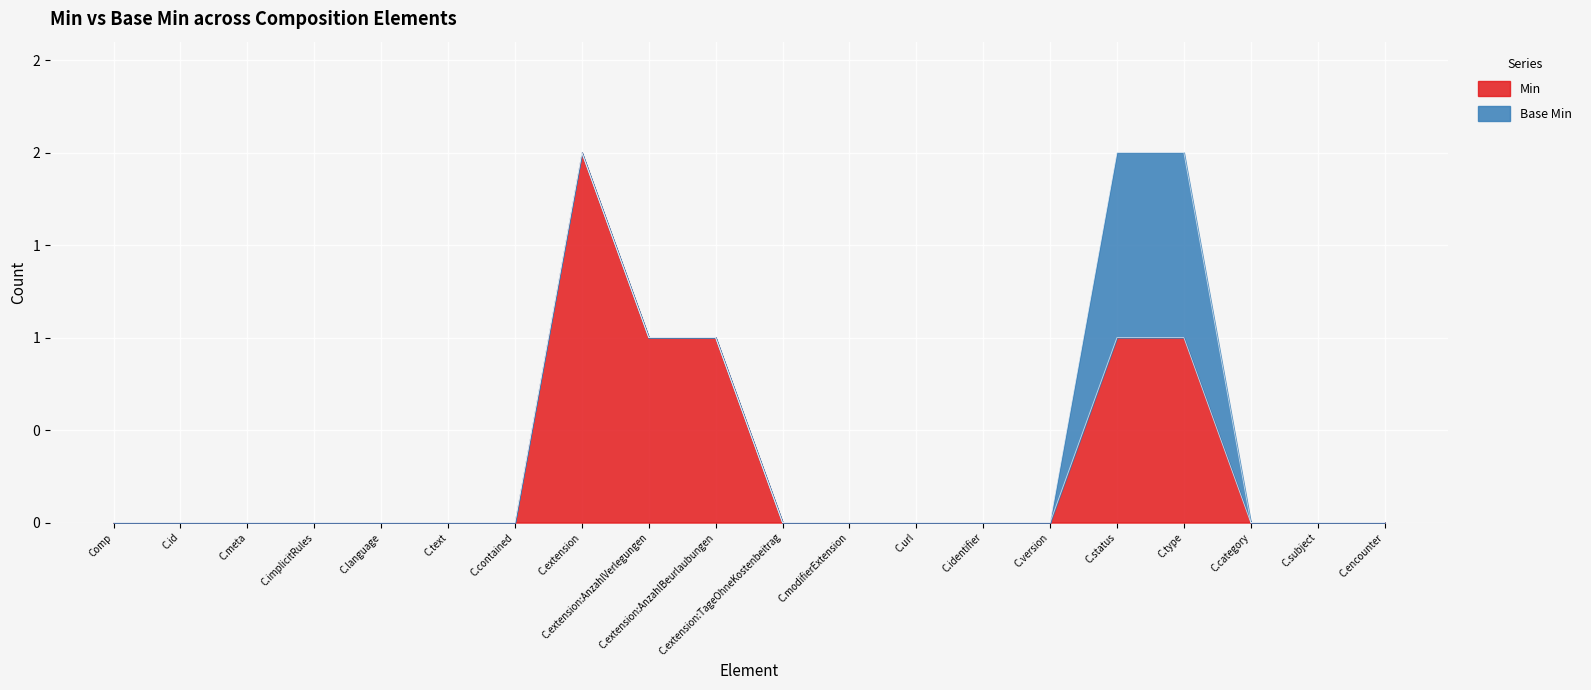

What are all the series names shown in the legend?

Min, Base Min